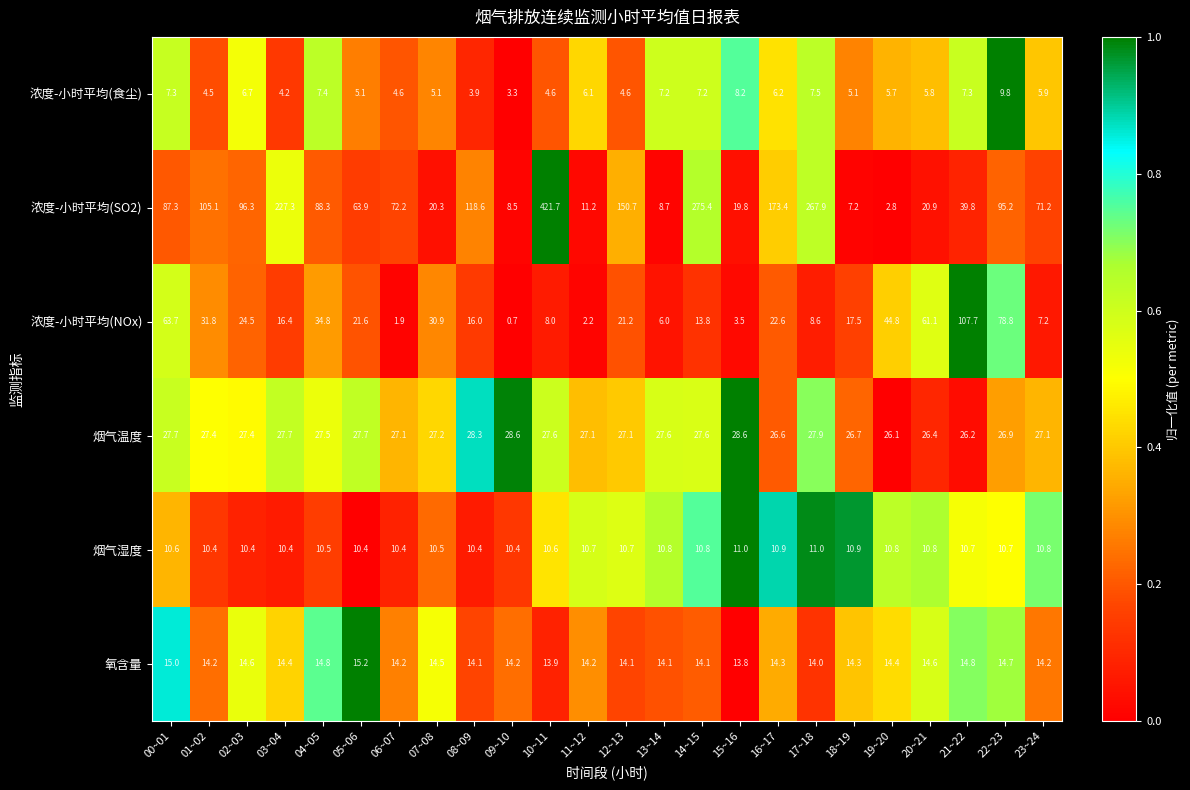

At which category is the sum across all series the highest?

10~11